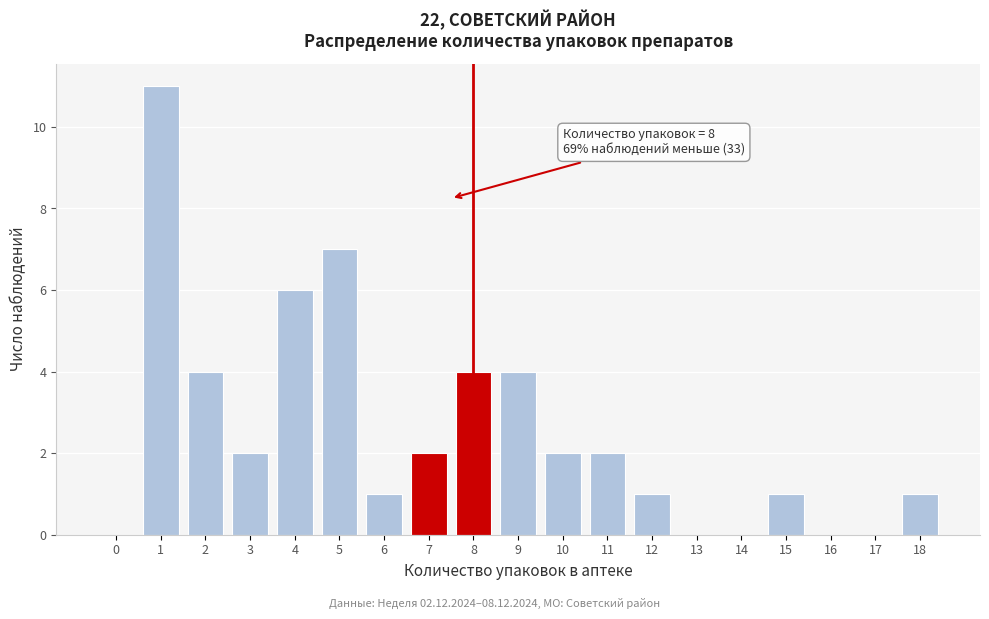

Reading left to right, list all the values displayed in this chart.

0=0	1=11	2=4	3=2	4=6	5=7	6=1	7=2	8=4	9=4	10=2	11=2	12=1	13=0	14=0	15=1	16=0	17=0	18=1